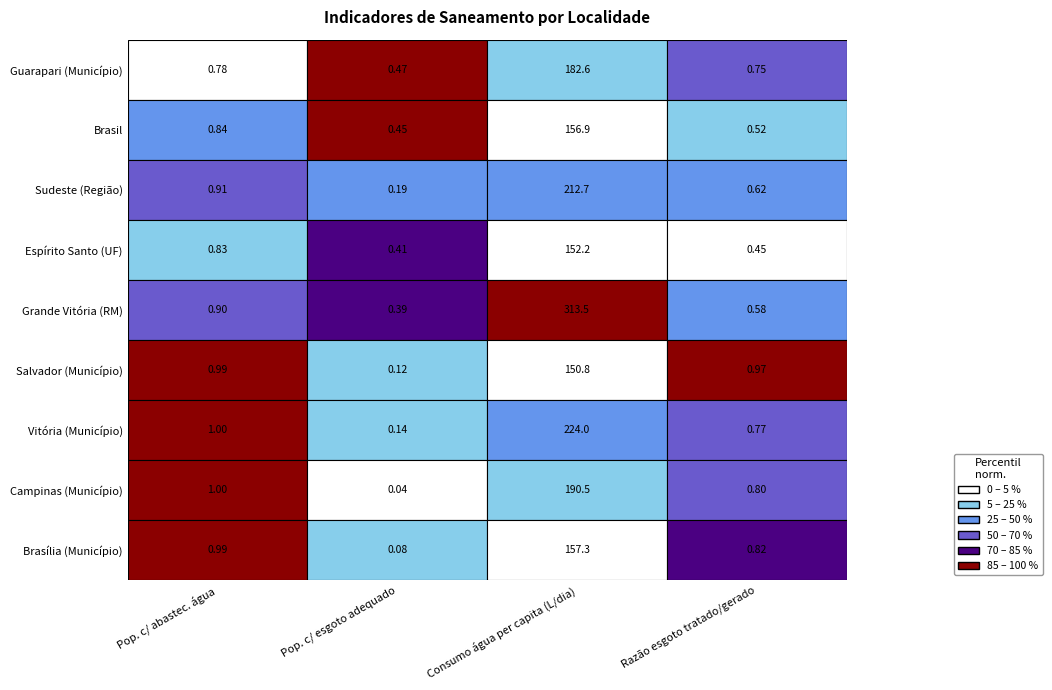

Which series changed the most between 0 and 2?

Grande Vitória (RM)